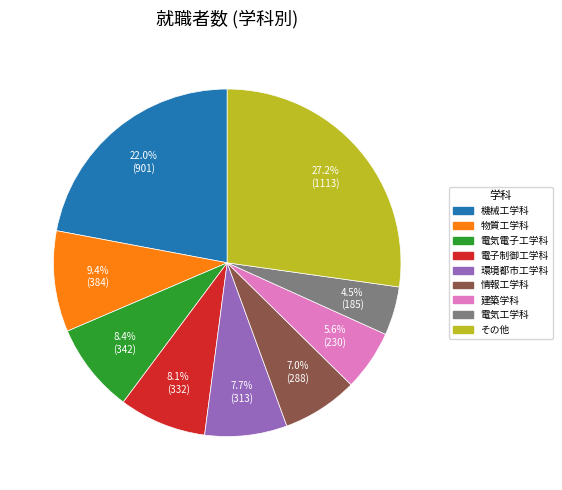

How many segments does this pie chart have?

9